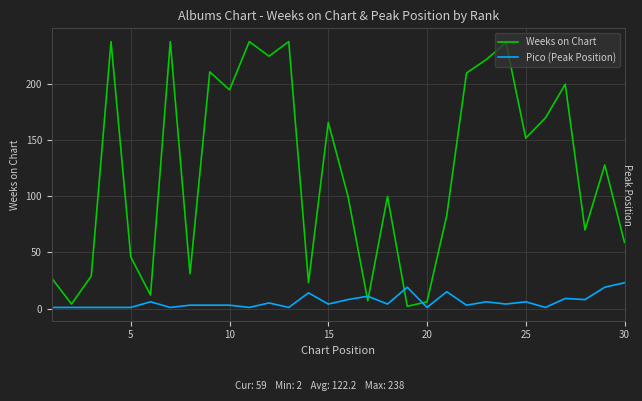

Which series has the widest spread of values?

Weeks on Chart